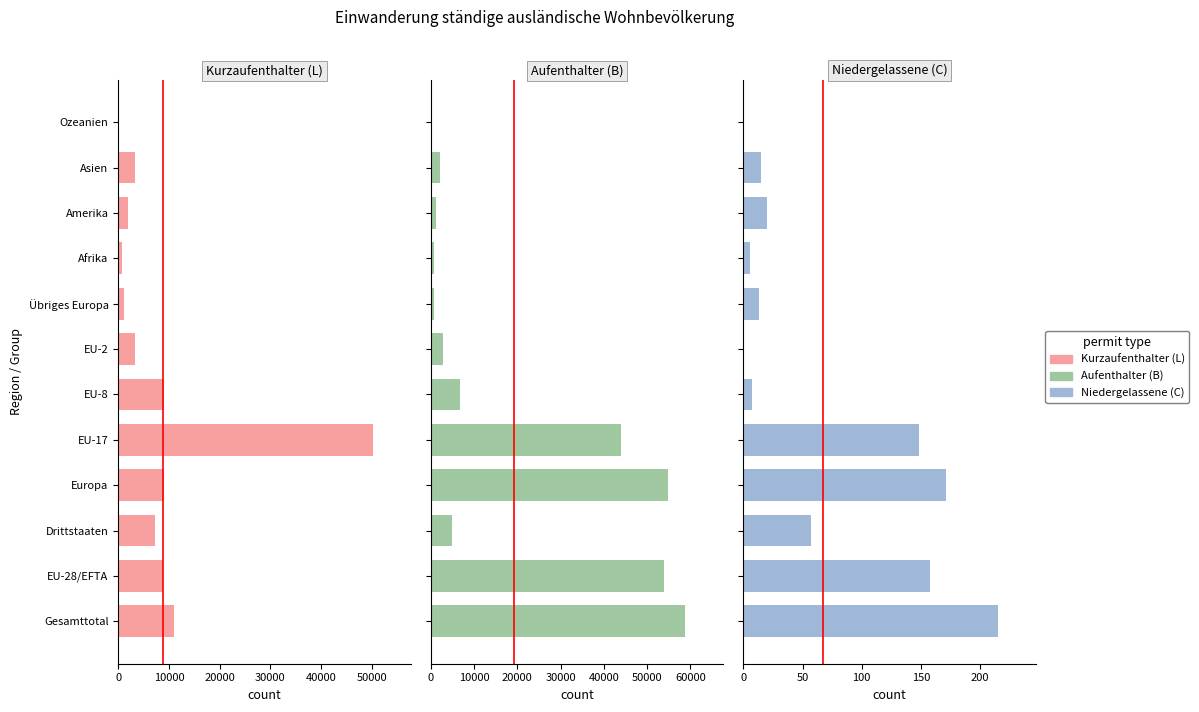

How many groups of bars are there?

12